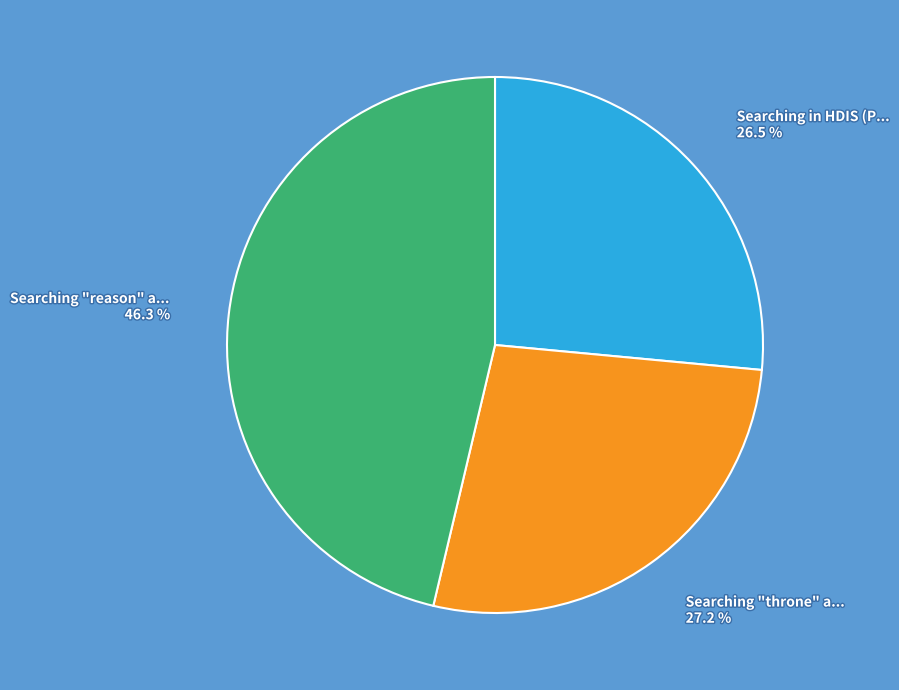

Does any single category account for the majority?

No